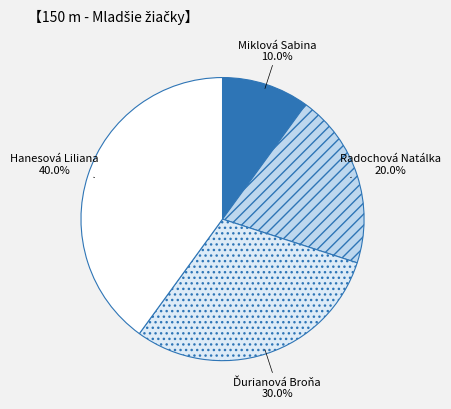

What percentage do Hanesová Liliana and Miklová Sabina together represent?

50.0%